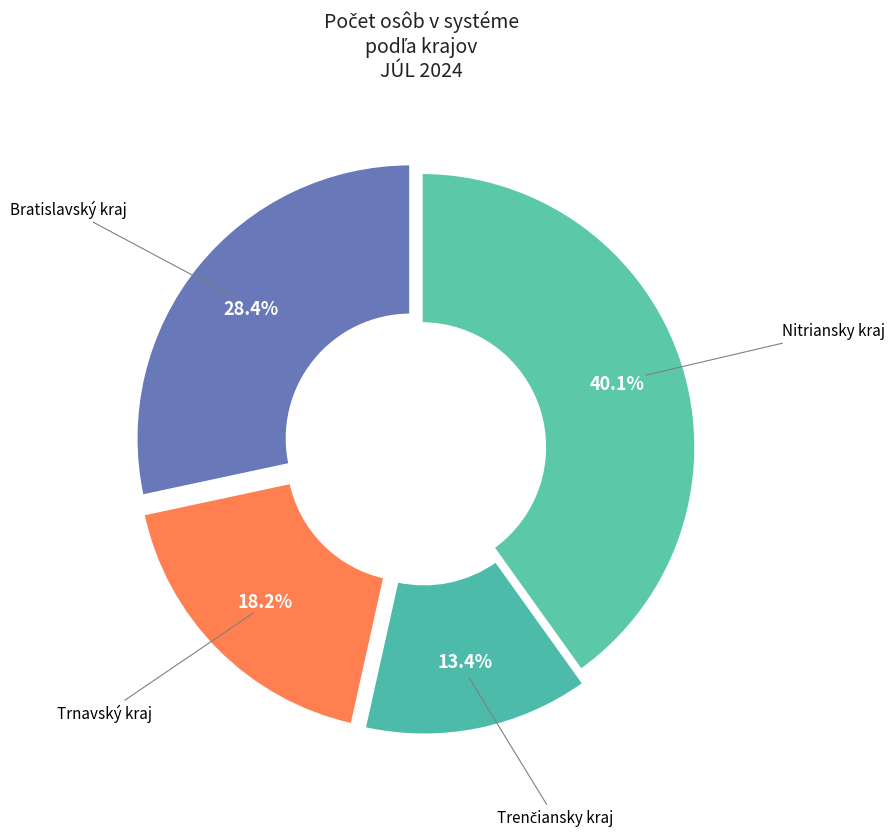

How many slices are in this pie chart?

4